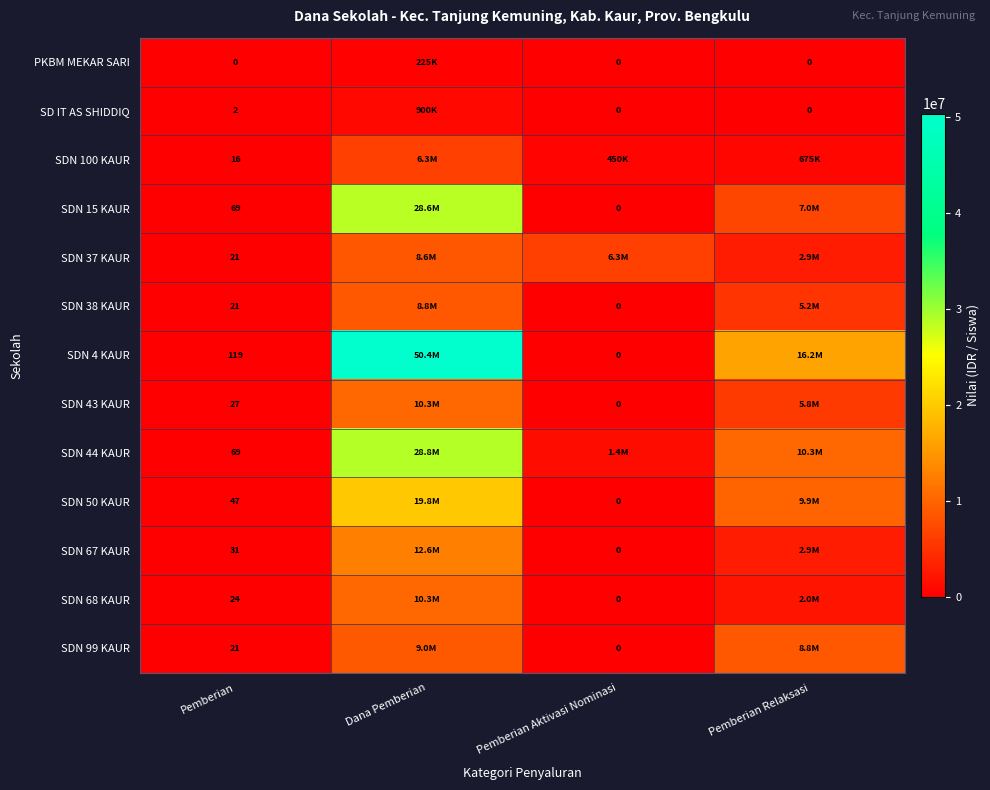

Is the value of SDN 15 KAUR at Pemberian greater than the value of SDN 4 KAUR at Pemberian Aktivasi Nominasi?

Yes